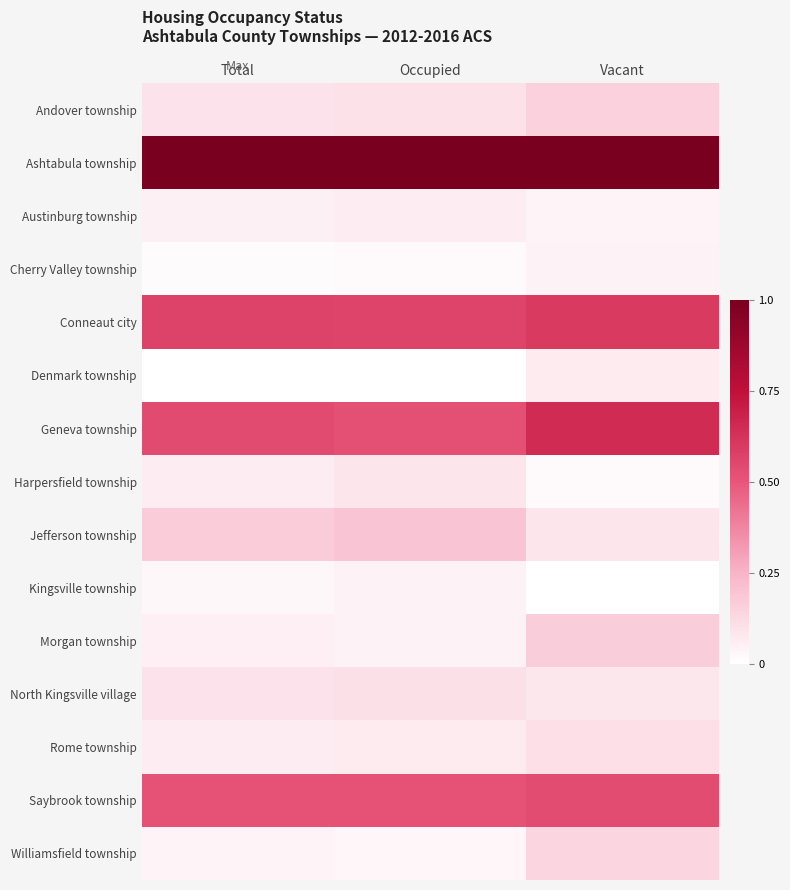

Reading left to right, extract all data points from this chart.

Andover township: Total=0.1	Occupied=0.1	Vacant=0.2
Ashtabula township: Total=1.0	Occupied=1.0	Vacant=1.0
Austinburg township: Total=0.0	Occupied=0.1	Vacant=0.0
Cherry Valley township: Total=0.0	Occupied=0.0	Vacant=0.0
Conneaut city: Total=0.6	Occupied=0.6	Vacant=0.6
Denmark township: Total=0.0	Occupied=0.0	Vacant=0.1
Geneva township: Total=0.5	Occupied=0.5	Vacant=0.7
Harpersfield township: Total=0.1	Occupied=0.1	Vacant=0.0
Jefferson township: Total=0.2	Occupied=0.2	Vacant=0.1
Kingsville township: Total=0.0	Occupied=0.0	Vacant=0.0
Morgan township: Total=0.1	Occupied=0.0	Vacant=0.2
North Kingsville village: Total=0.1	Occupied=0.1	Vacant=0.1
Rome township: Total=0.1	Occupied=0.1	Vacant=0.1
Saybrook township: Total=0.5	Occupied=0.5	Vacant=0.5
Williamsfield township: Total=0.0	Occupied=0.0	Vacant=0.1